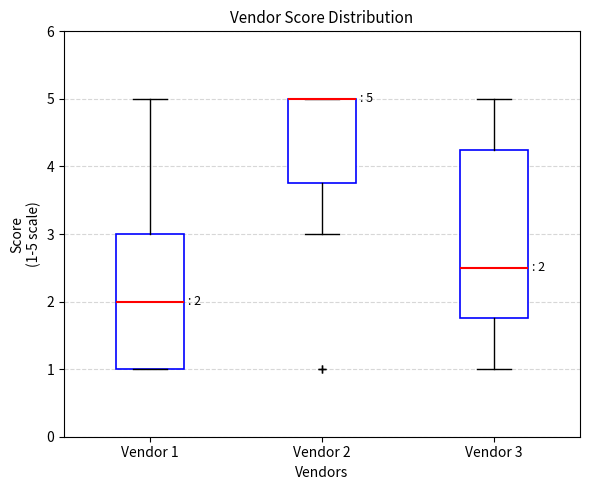

Comparing the boxes themselves (not the whiskers), which one is the tallest?

Vendor 3